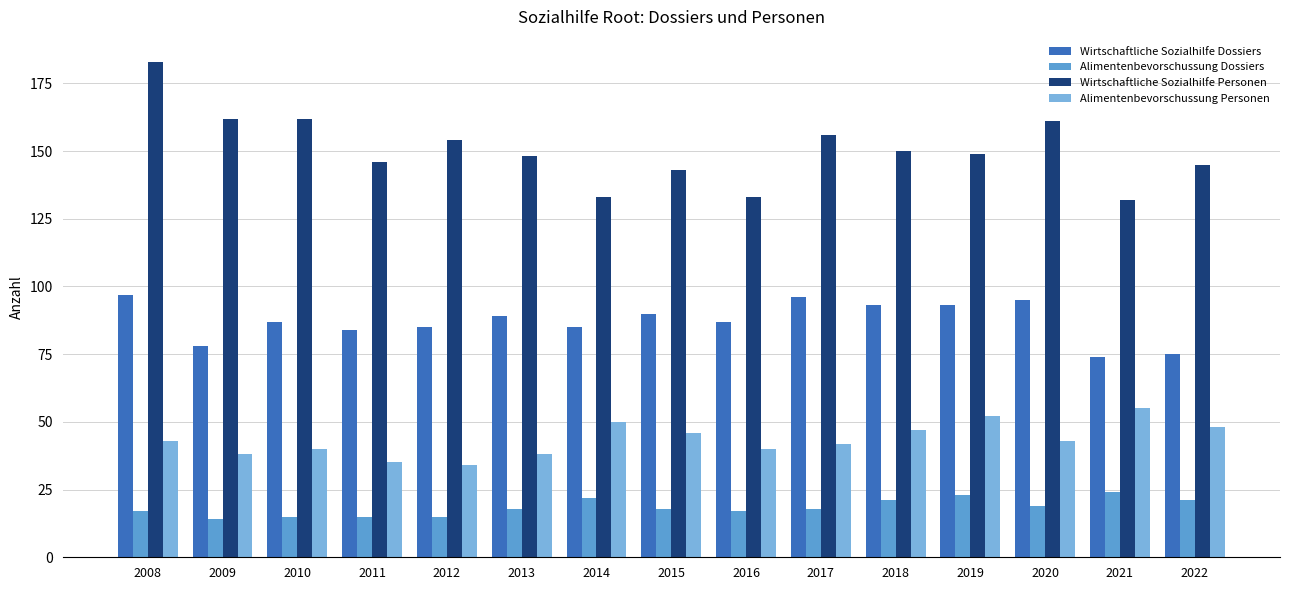

Reading left to right, what are all the values shown in this chart?

Wirtschaftliche Sozialhilfe Dossiers: 2008=97	2009=78	2010=87	2011=84	2012=85	2013=89	2014=85	2015=90	2016=87	2017=96	2018=93	2019=93	2020=95	2021=74	2022=75
Alimentenbevorschussung Dossiers: 2008=17	2009=14	2010=15	2011=15	2012=15	2013=18	2014=22	2015=18	2016=17	2017=18	2018=21	2019=23	2020=19	2021=24	2022=21
Wirtschaftliche Sozialhilfe Personen: 2008=183	2009=162	2010=162	2011=146	2012=154	2013=148	2014=133	2015=143	2016=133	2017=156	2018=150	2019=149	2020=161	2021=132	2022=145
Alimentenbevorschussung Personen: 2008=43	2009=38	2010=40	2011=35	2012=34	2013=38	2014=50	2015=46	2016=40	2017=42	2018=47	2019=52	2020=43	2021=55	2022=48